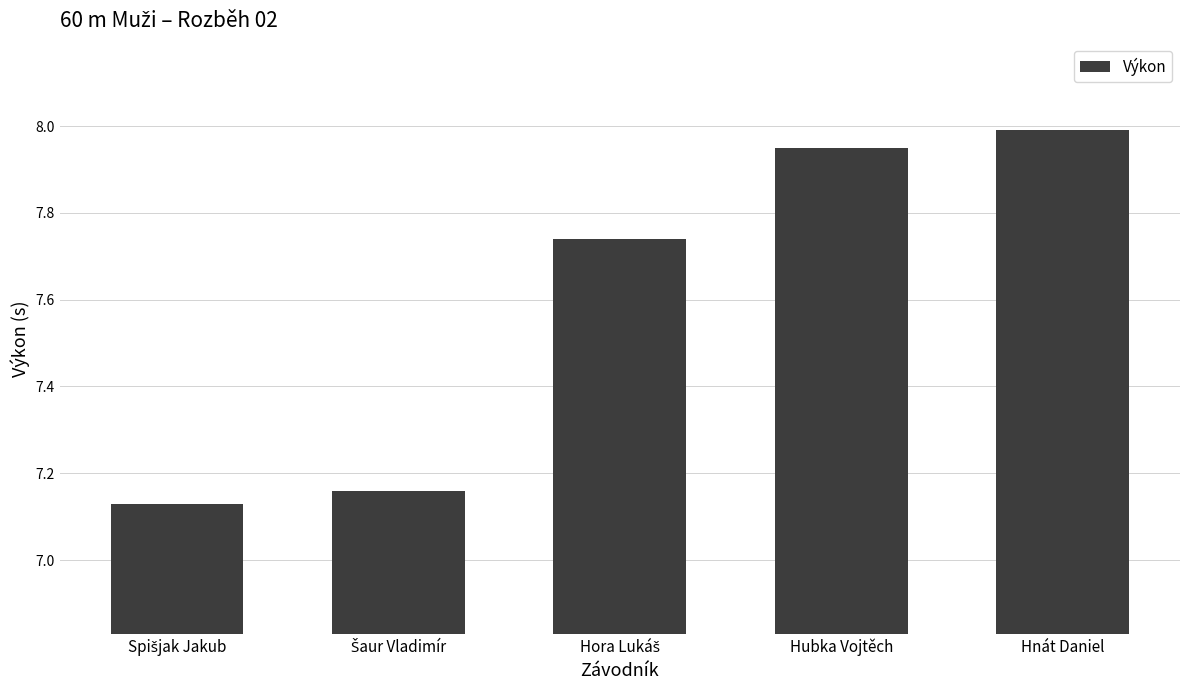

The value at Hubka Vojtěch is 8.0. True or false?

True